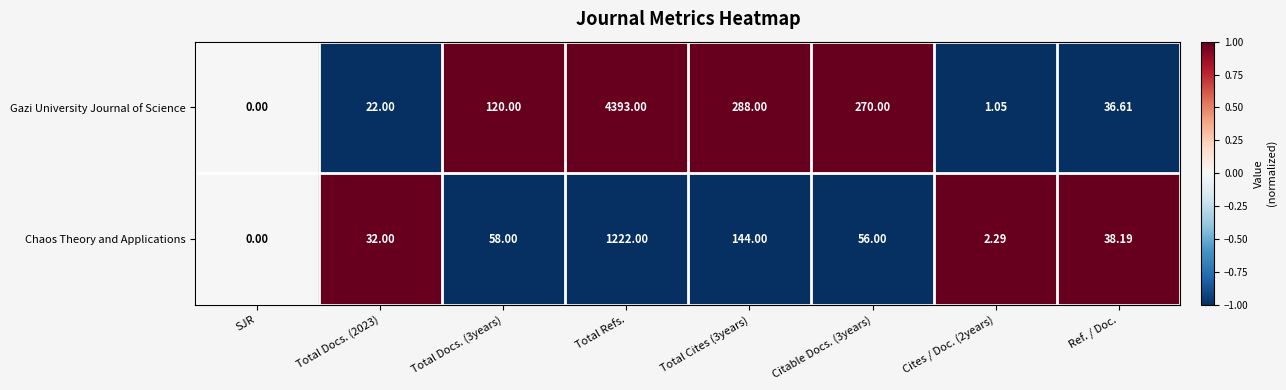

Which series has the largest total across all categories?

Gazi University Journal of Science